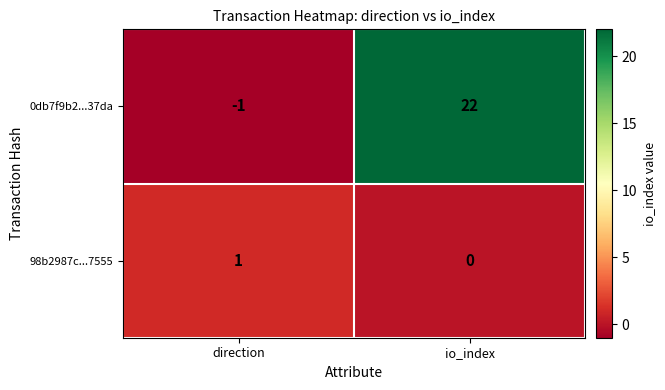

The 98b2987c...7555 series shows 2 at direction. True or false?

False